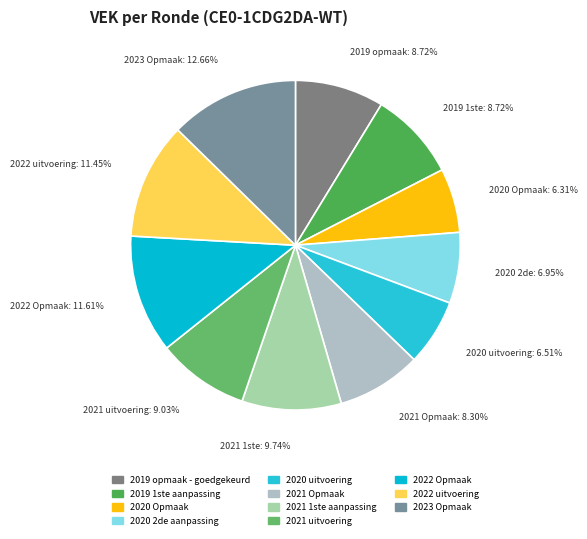

Count the number of slices in the pie.

11